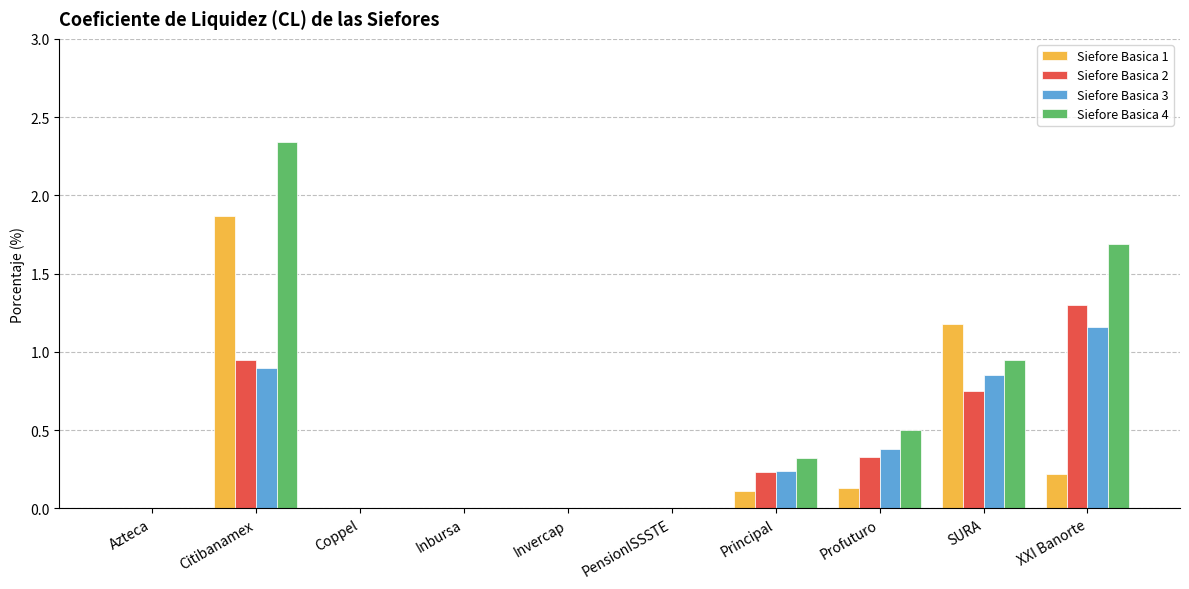

What is the sum of all Siefore Basica 3 values?

3.5